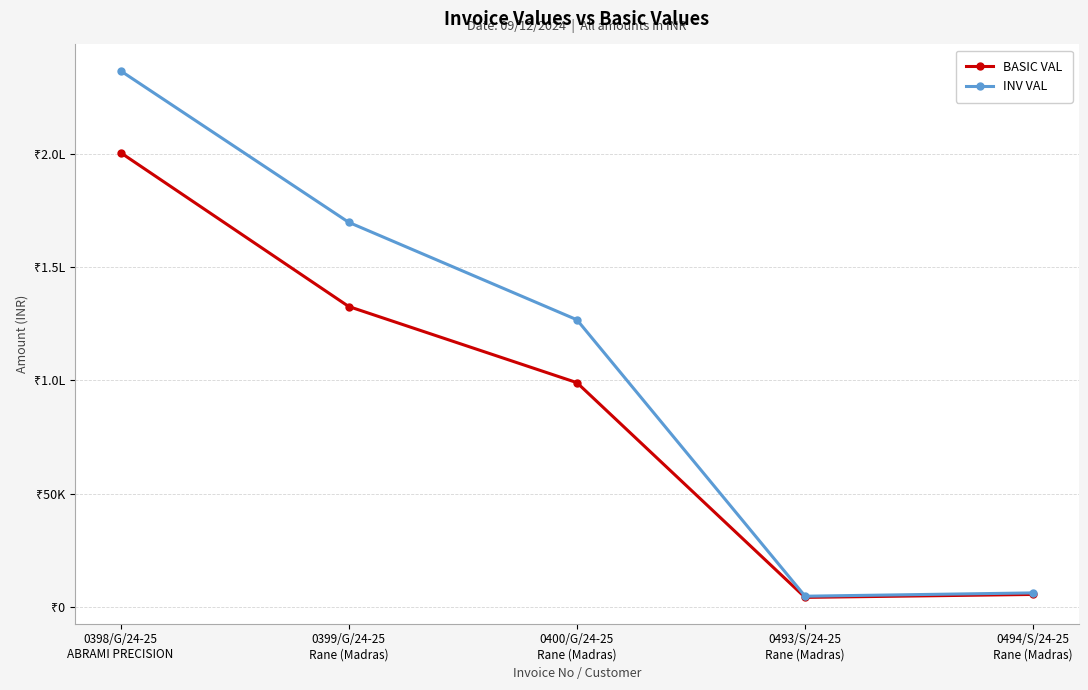

Does the chart have visible grid lines?

Yes